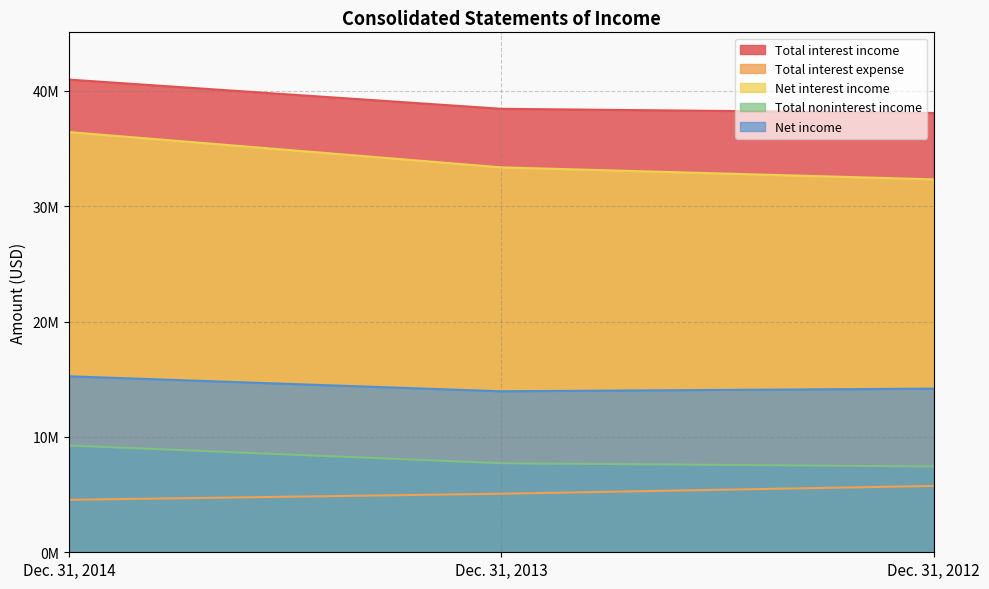

How many lines are shown in the chart?

5